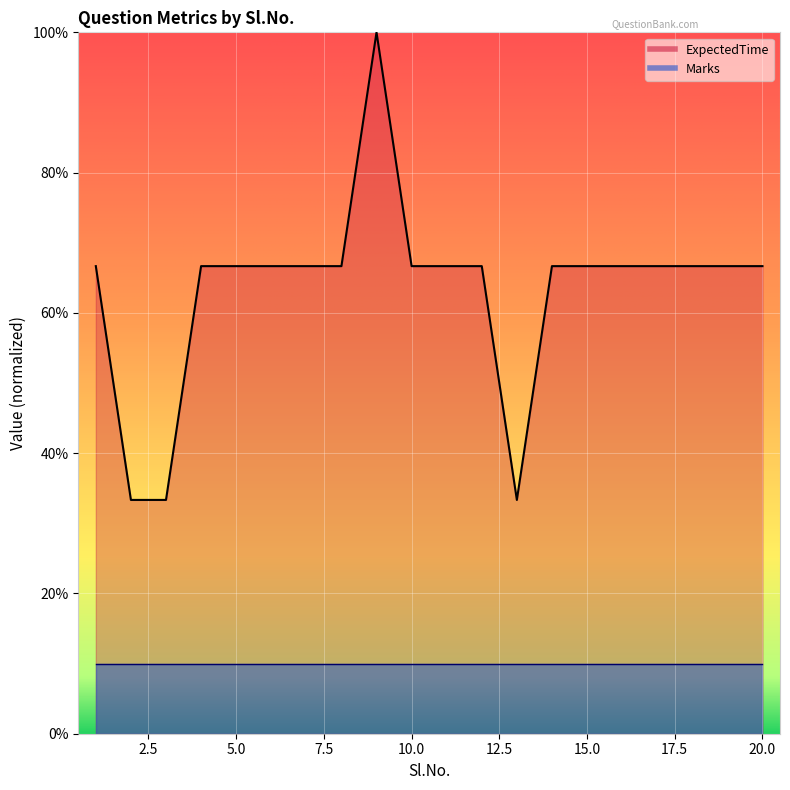

What is the average value?

63.3